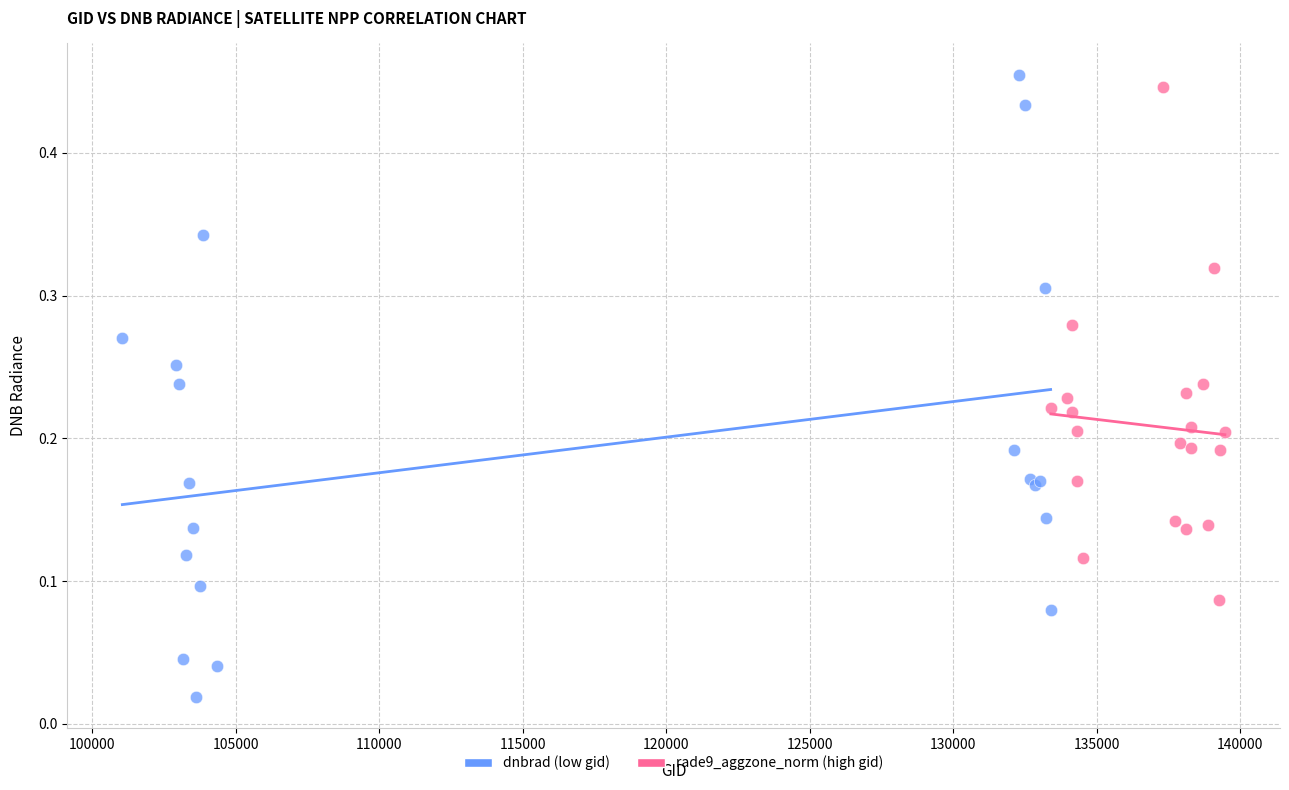

Which series has the widest spread of Y values?

dnbrad (low gid)